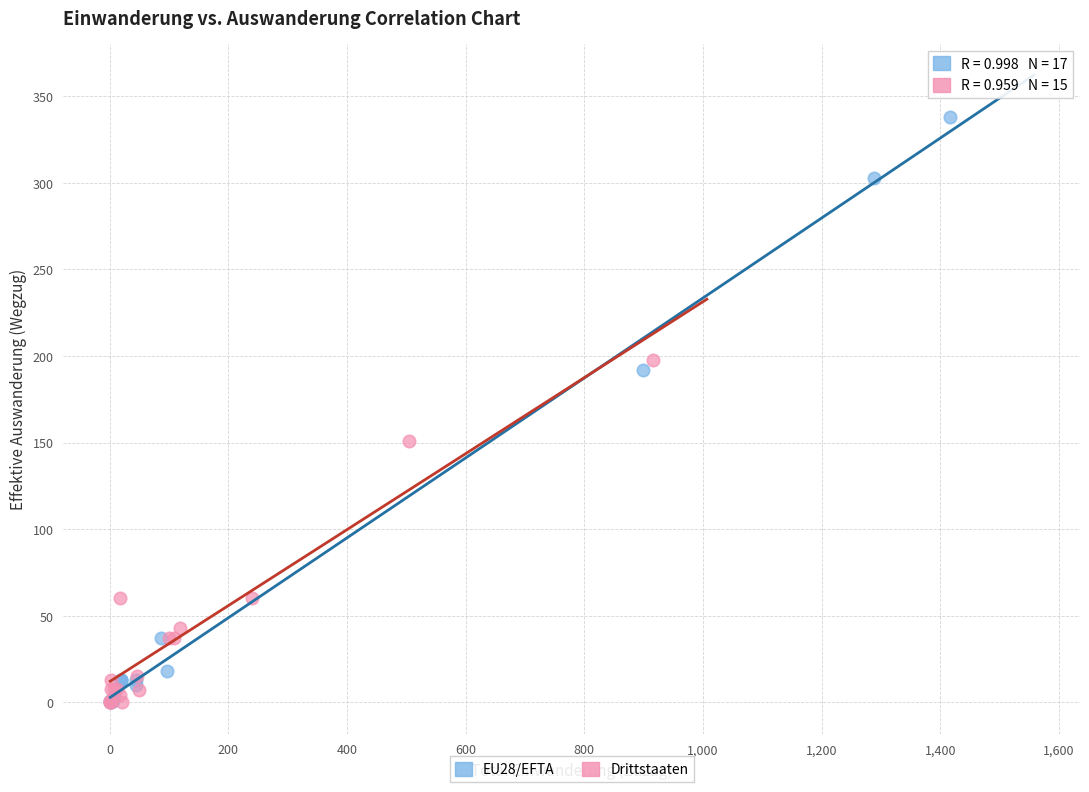

Which series contains the highest Y value?

EU28/EFTA